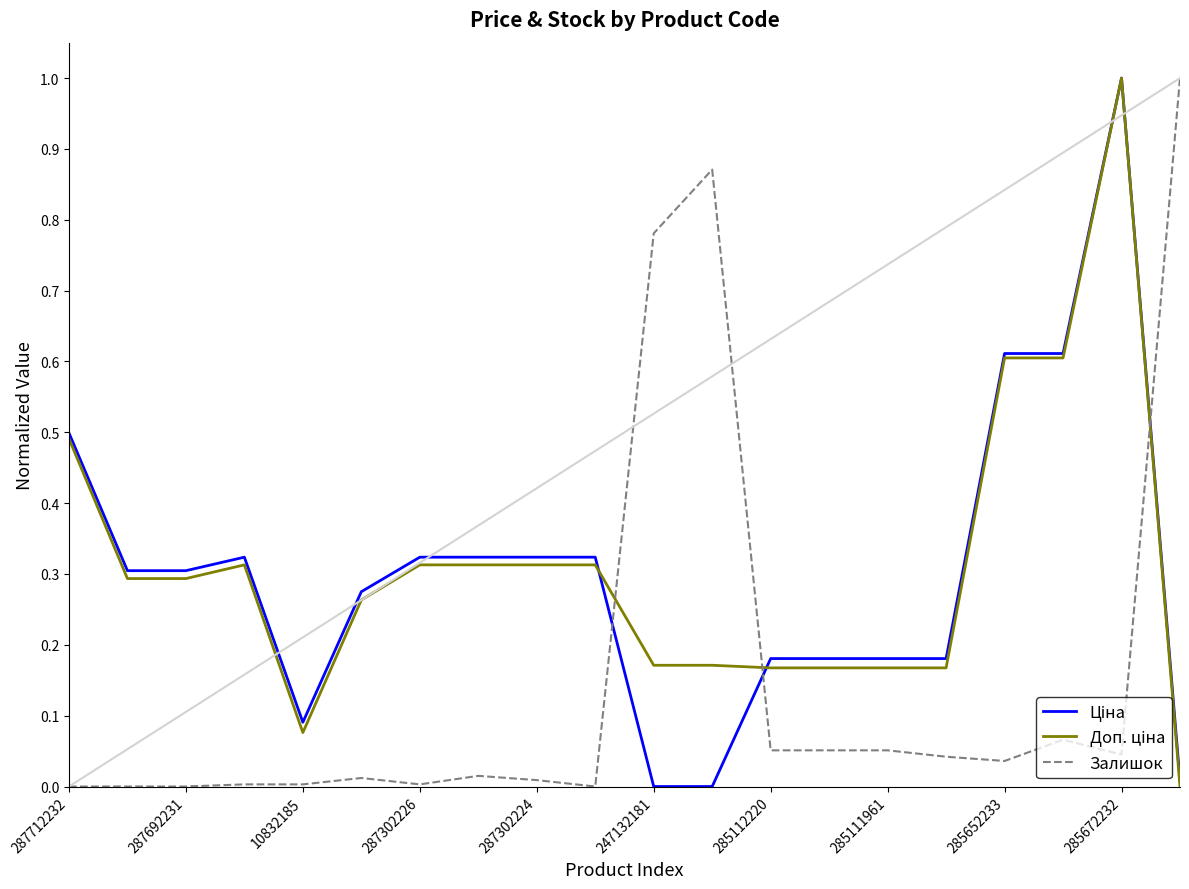

What is the greatest value displayed?

1.0